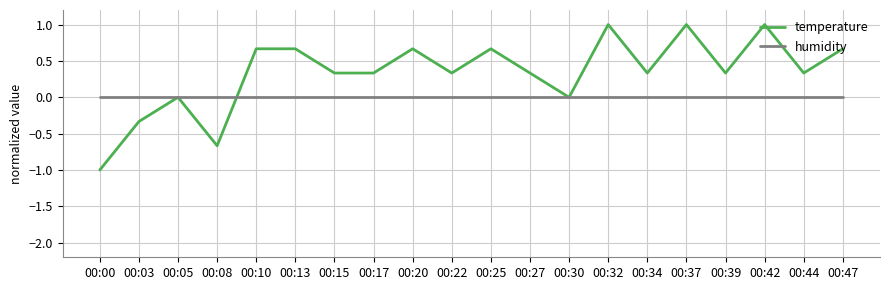

What is the minimum value shown in the chart?

-1.0